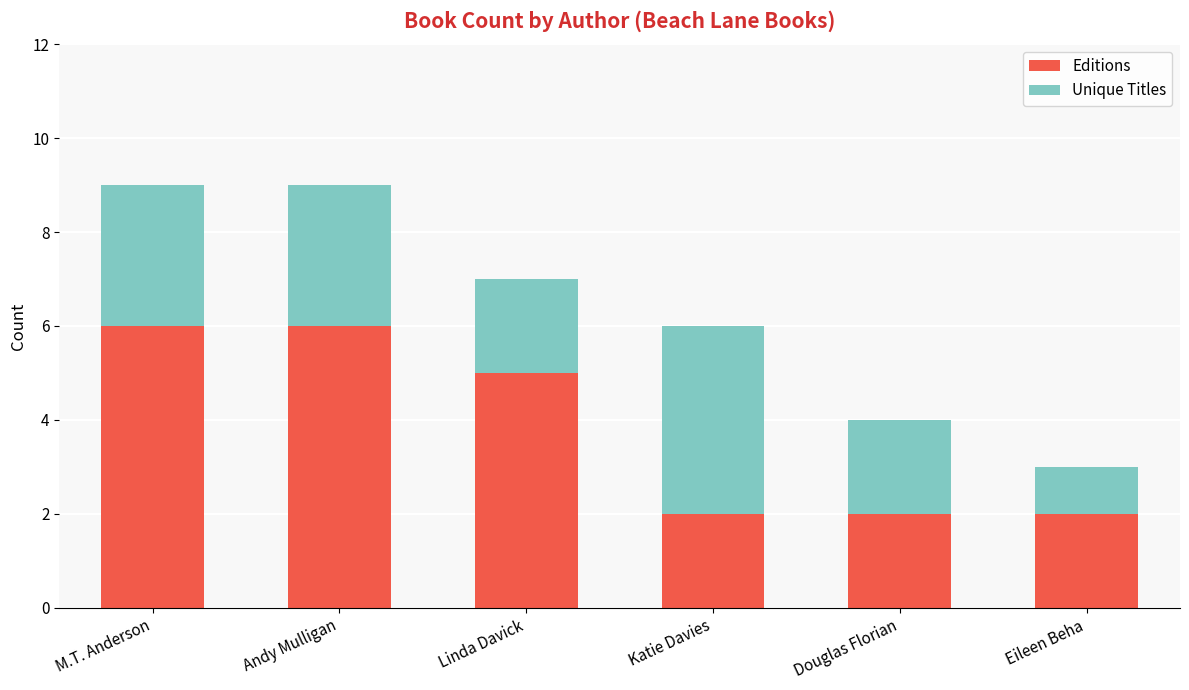

What is the difference between the maximum and minimum values in the Editions series?

4